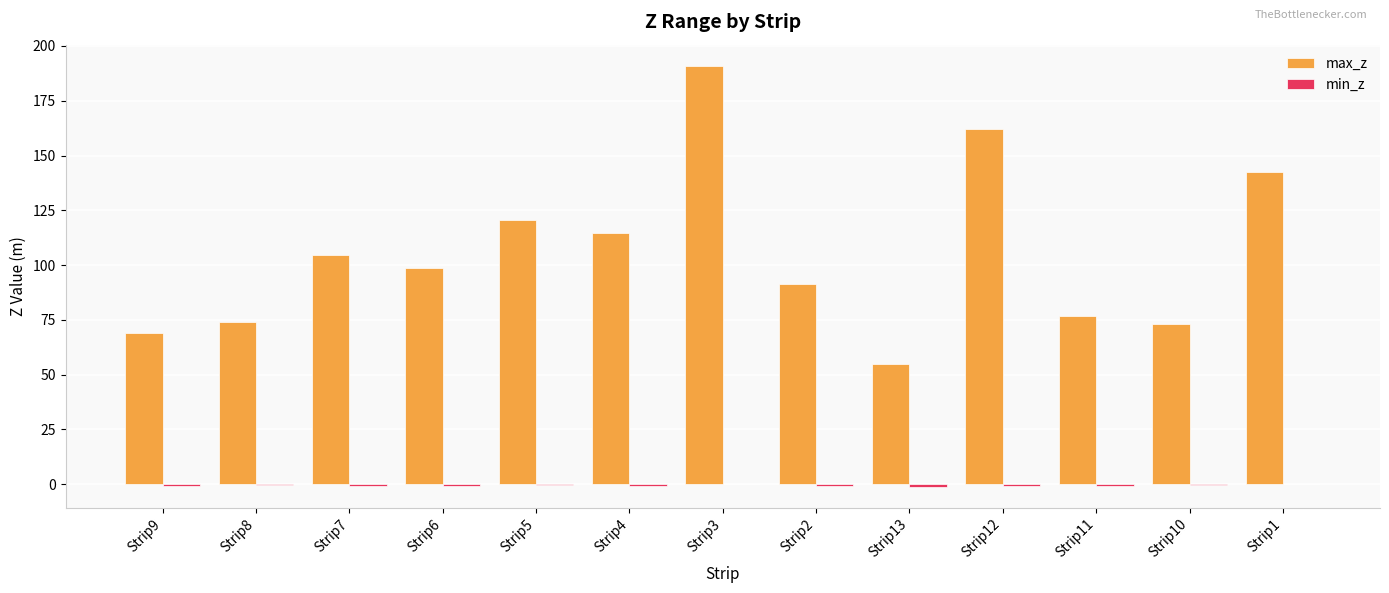

Does the chart contain stacked bars?

No